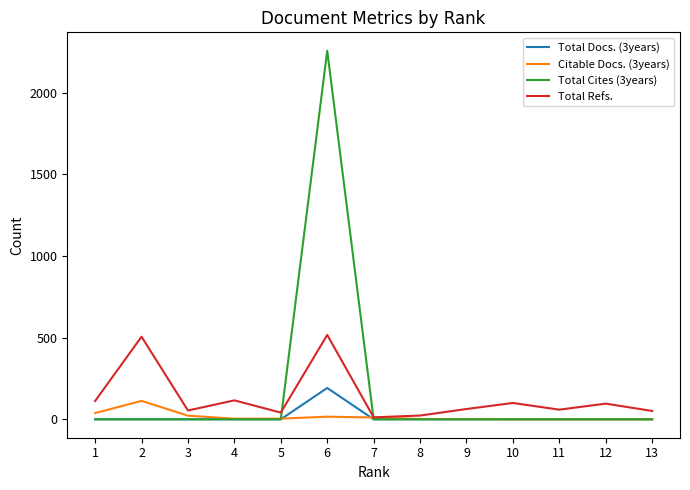

Is the value of Total Cites (3years) at 1 greater than the value of Total Refs. at 13?

No